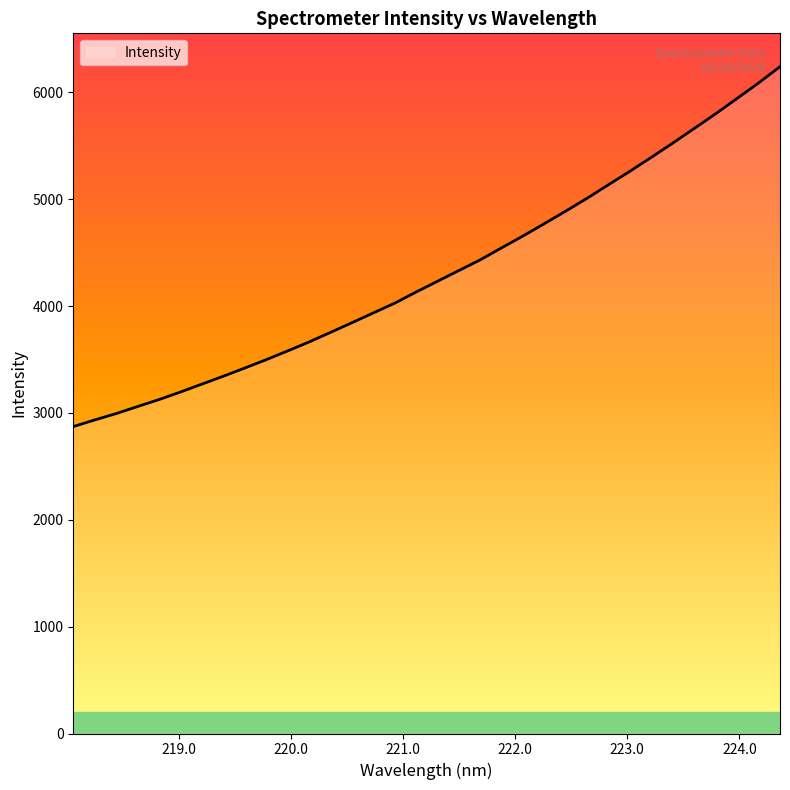

What is the difference between the maximum and minimum values?

3368.8